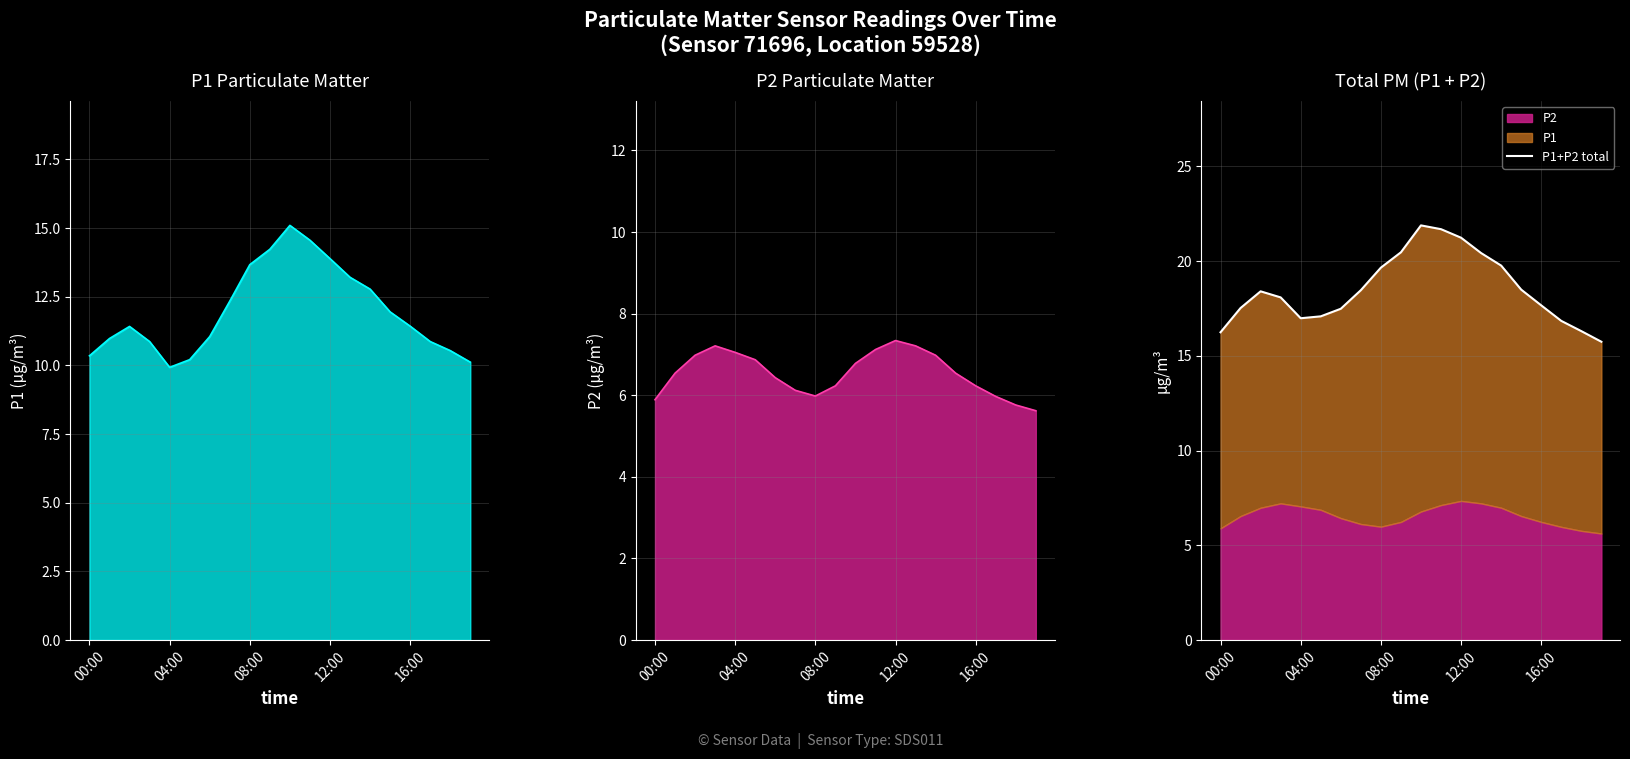

How many lines are shown in the chart?

3